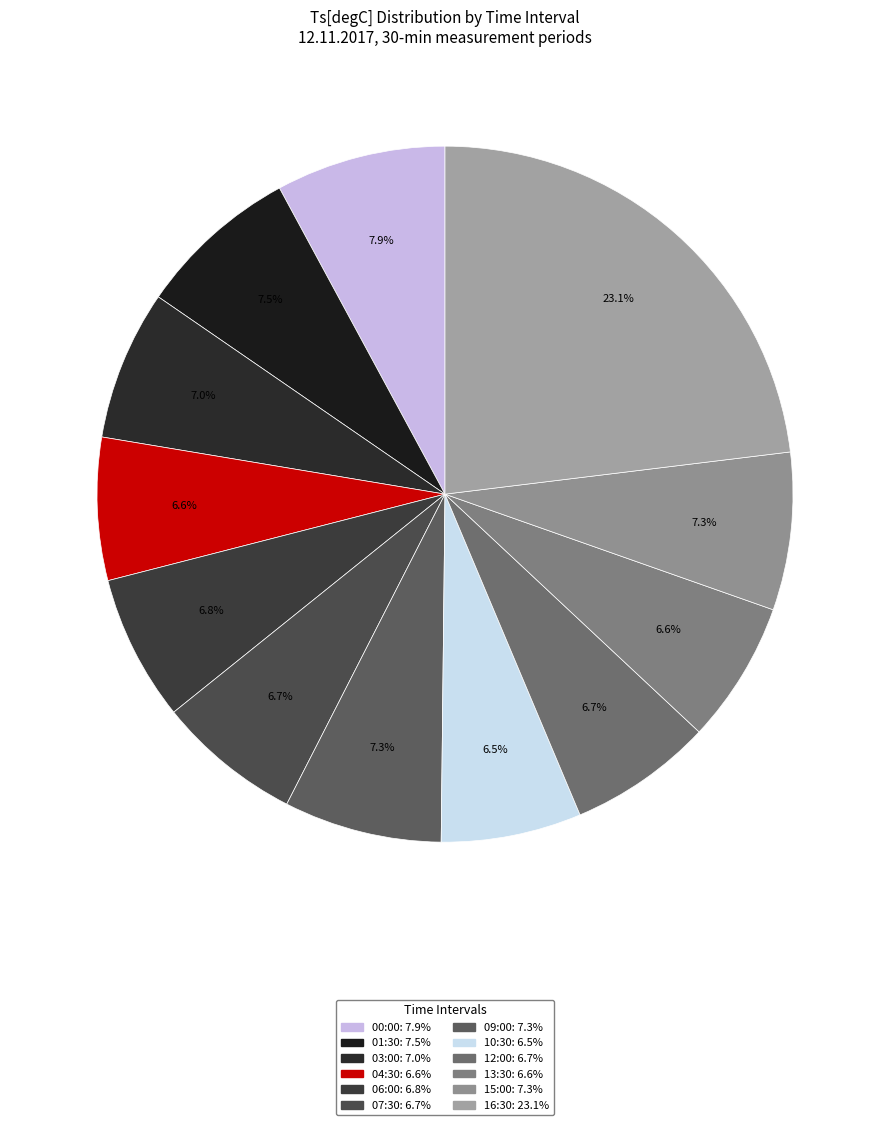

To the nearest percent, what is the average slice percentage?

8%